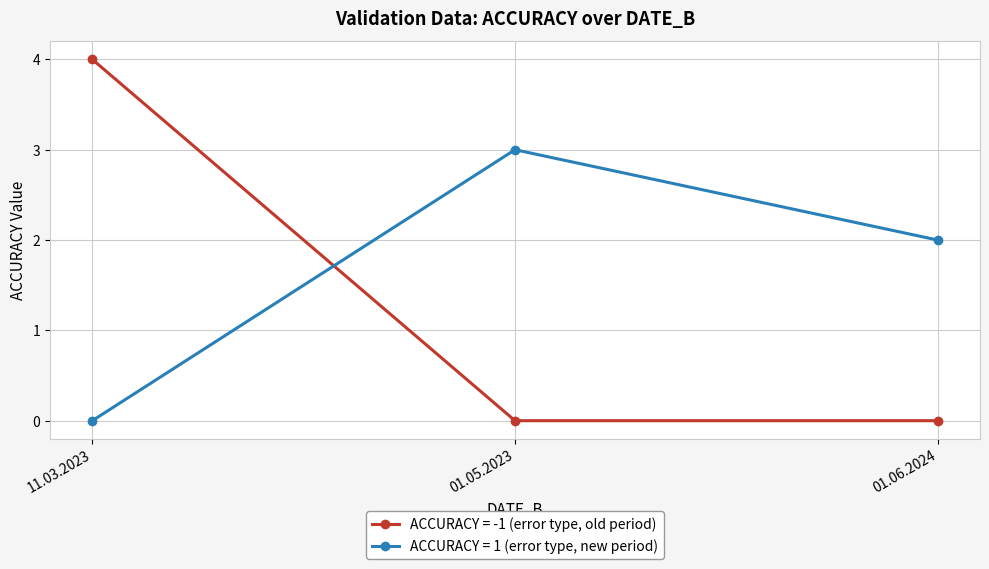

The ACCURACY = 1 (error type, new period) series shows 2 at 01.06.2024. True or false?

True